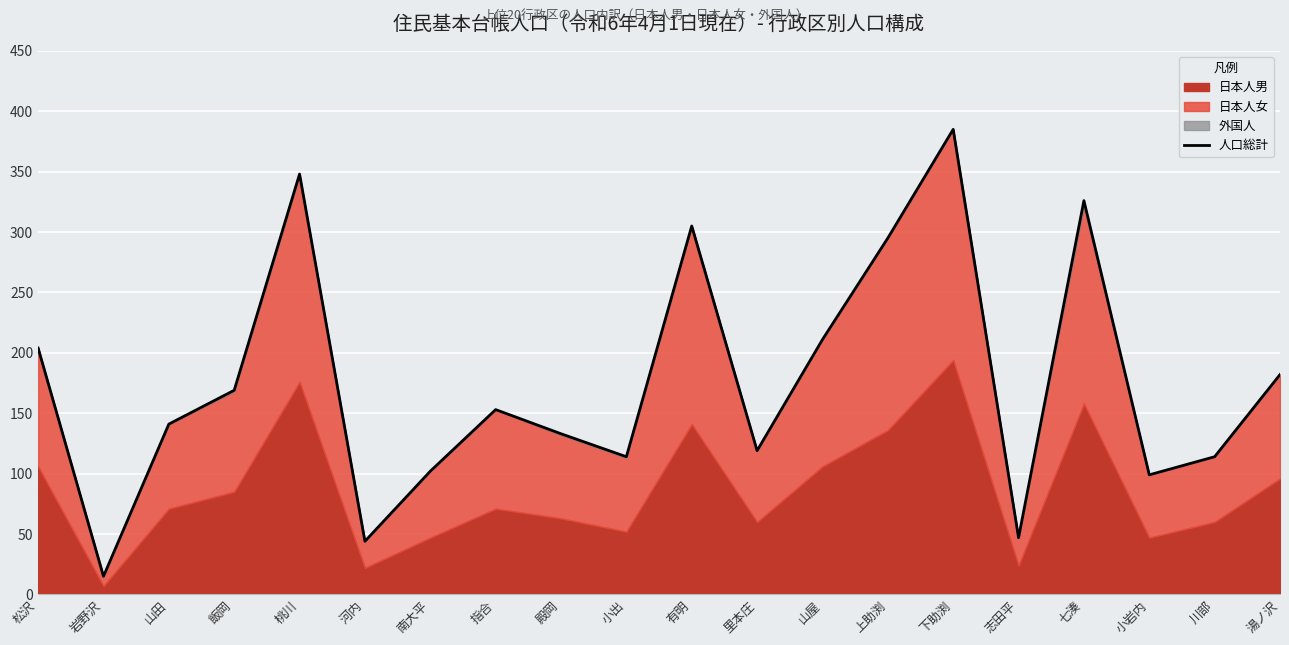

List the labels in order of value, largest first.

下助渕, 桃川, 七湊, 有明, 上助渕, 山屋, 松沢, 湯ノ沢, 飯岡, 指合, 山田, 殿岡, 里本庄, 小出, 川部, 南大平, 小岩内, 志田平, 河内, 岩野沢